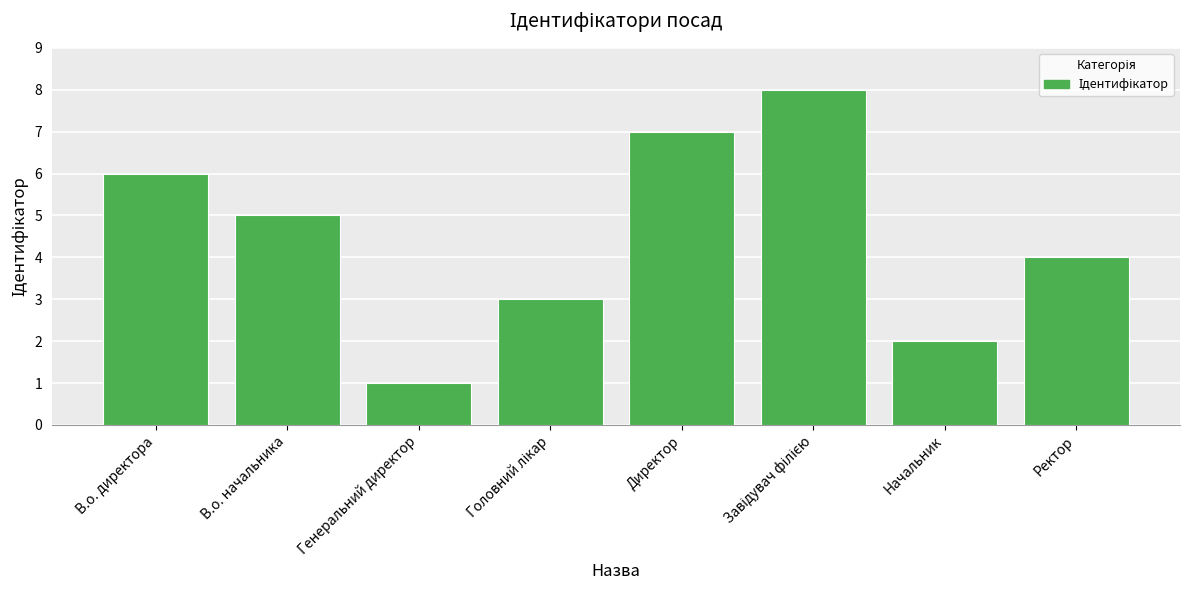

Count the number of data series in this chart.

1